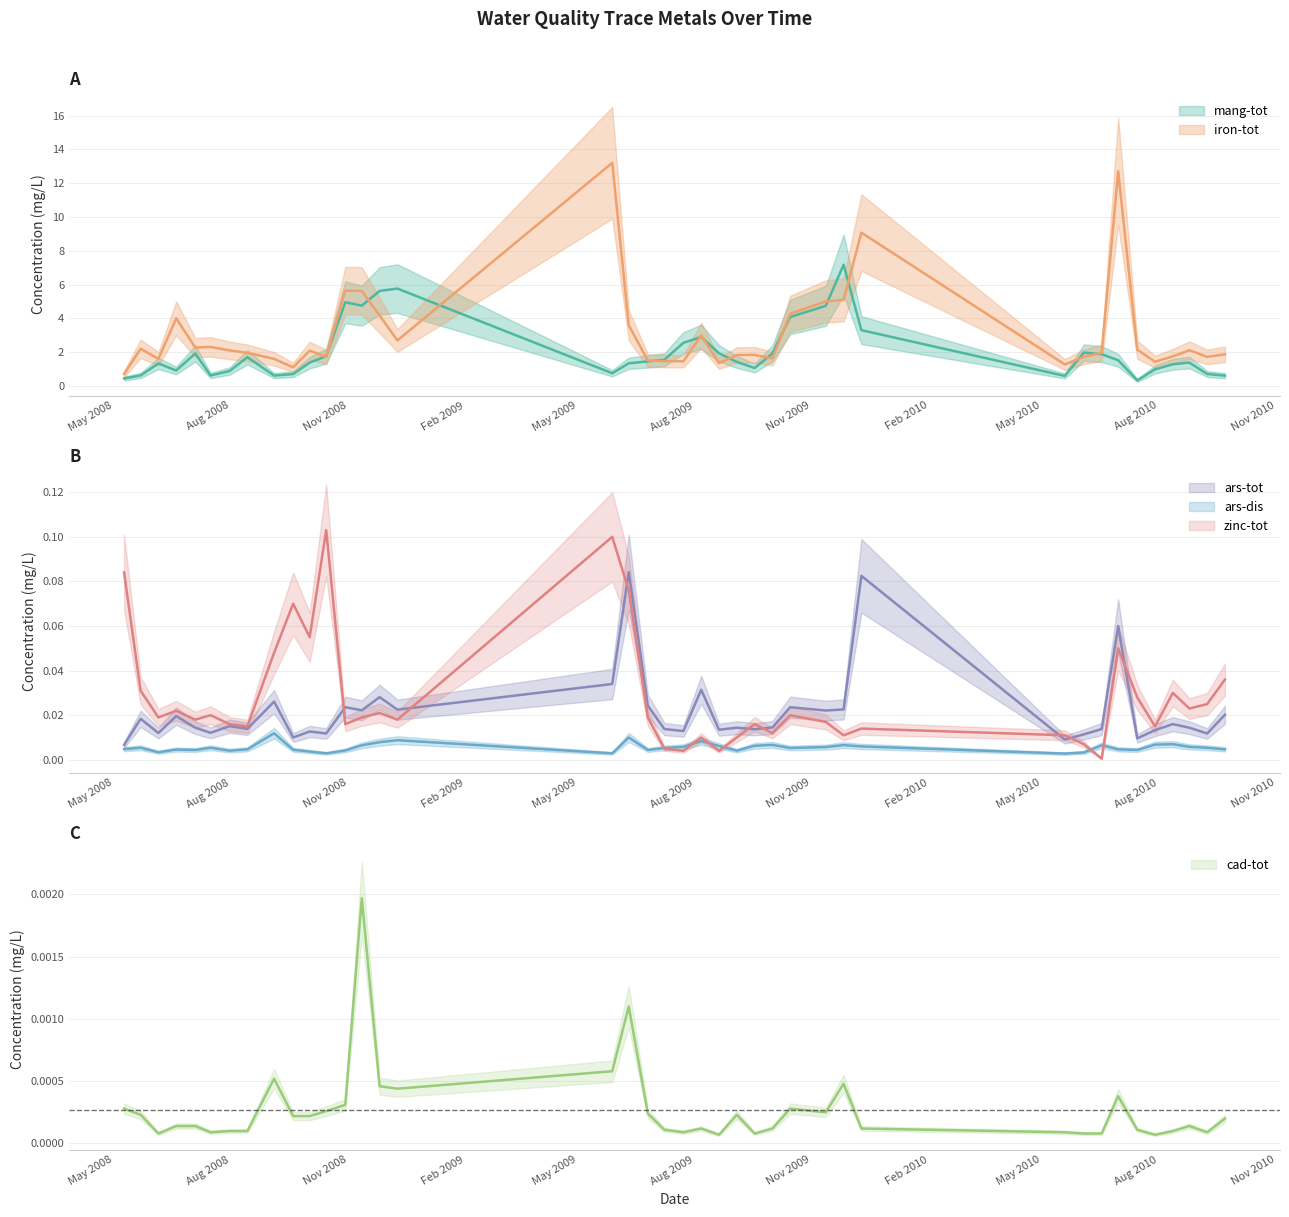

How many lines are shown in the chart?

6